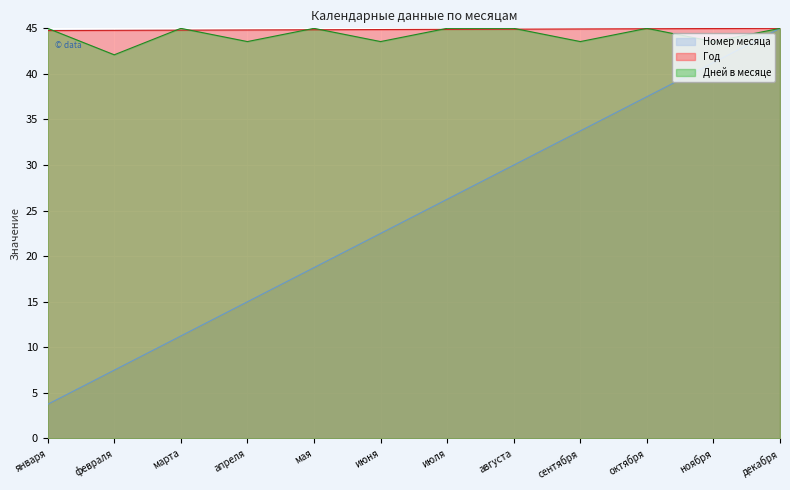

How many values in the Номер месяца series are below 26?

6